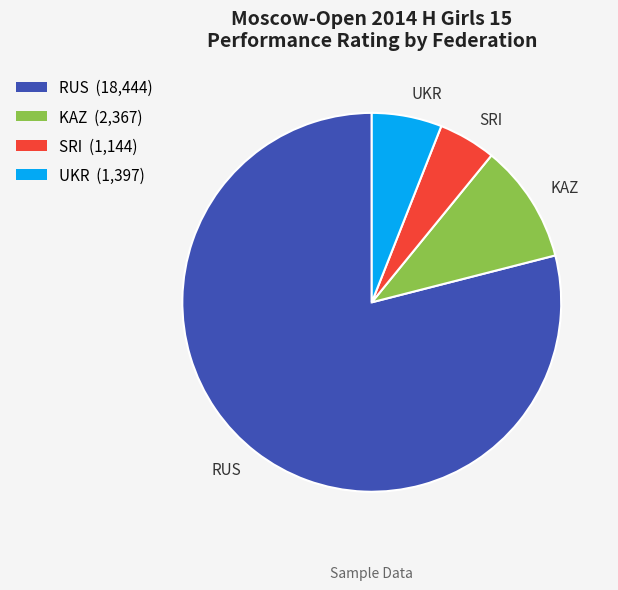

Rank the categories by value from lowest to highest.

SRI, UKR, KAZ, RUS